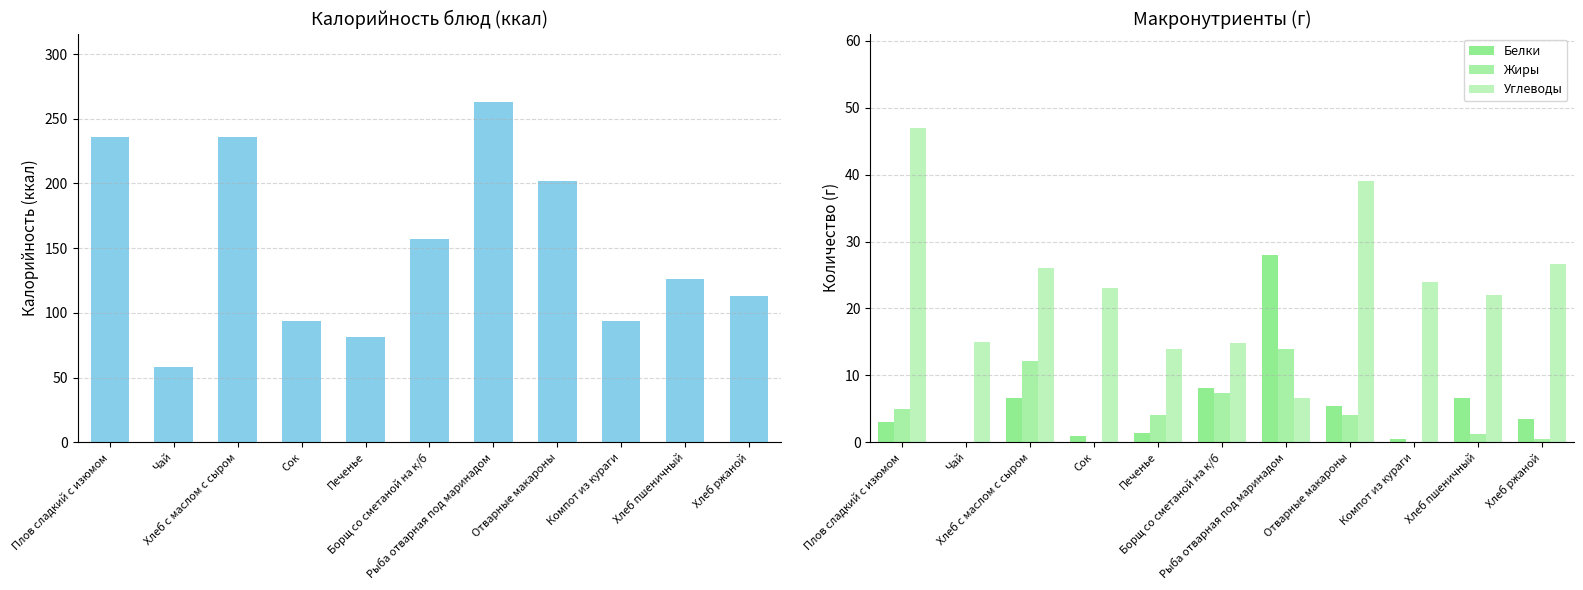

Which series has the largest range (max minus min)?

Калорийность